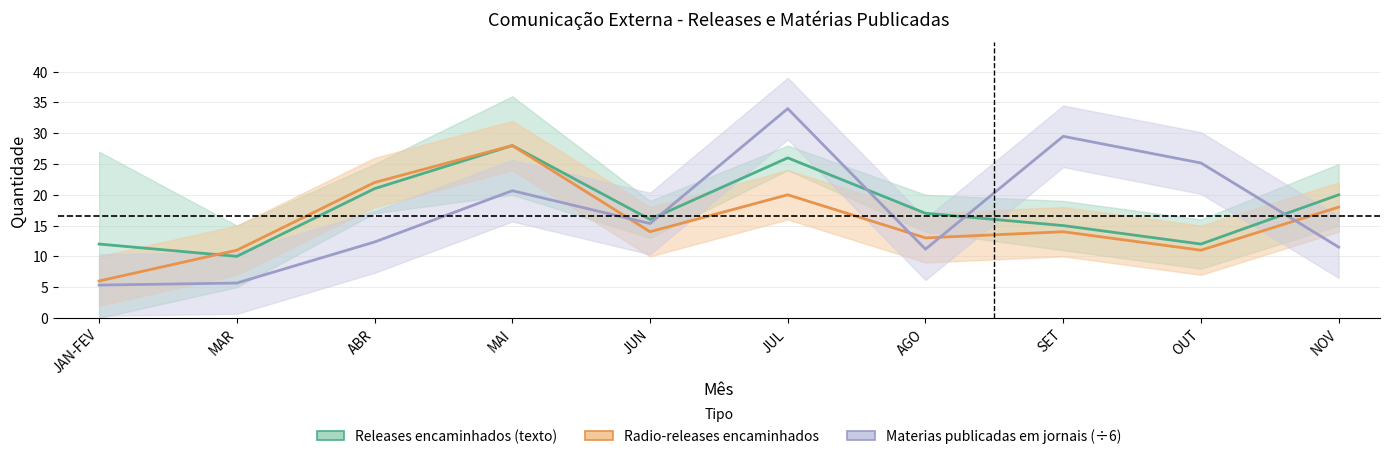

Reading left to right, list all the values displayed in this chart.

Releases encaminhados (texto): 12.0	10.0	21.0	28.0	16.0	26.0	17.0	15.0	12.0	20.0
Radio-releases encaminhados: 6.0	11.0	22.0	28.0	14.0	20.0	13.0	14.0	11.0	18.0
Materias publicadas em jornais: 5.3	5.7	12.3	20.7	15.3	34.0	11.2	29.5	25.2	11.5